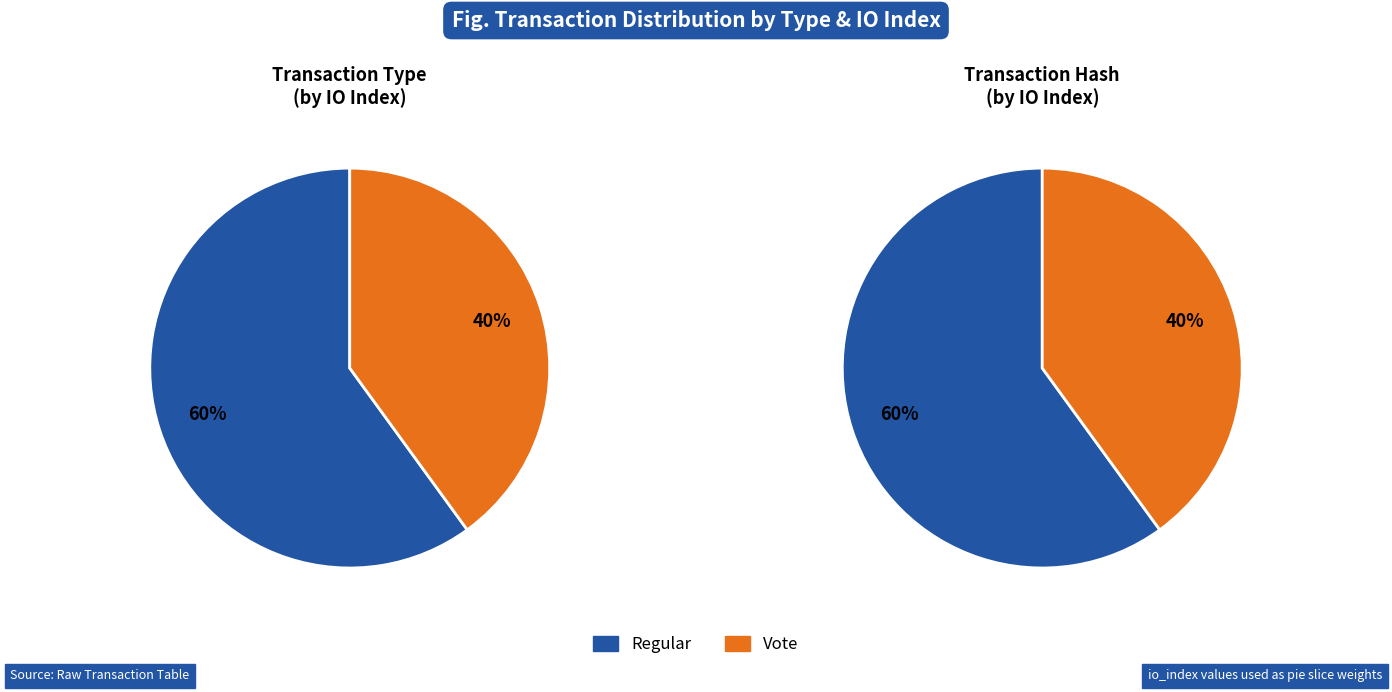

Does io_index_values represent more than half of the total?

Yes